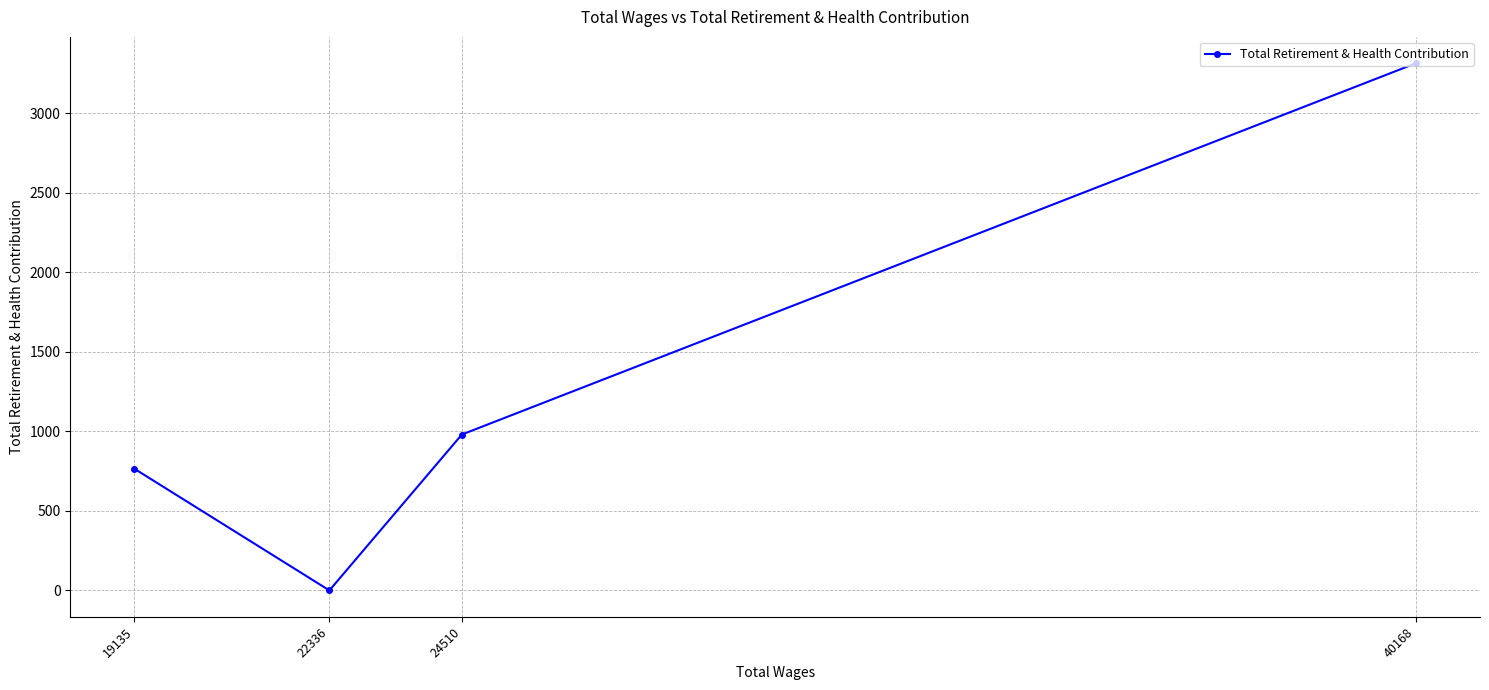

The value at 24510 is 1381. True or false?

False